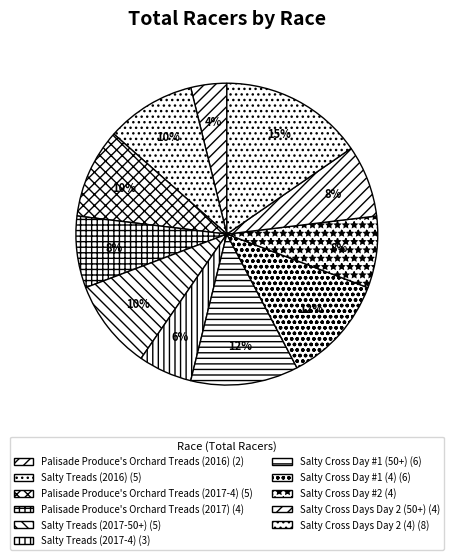

How many segments does this pie chart have?

11